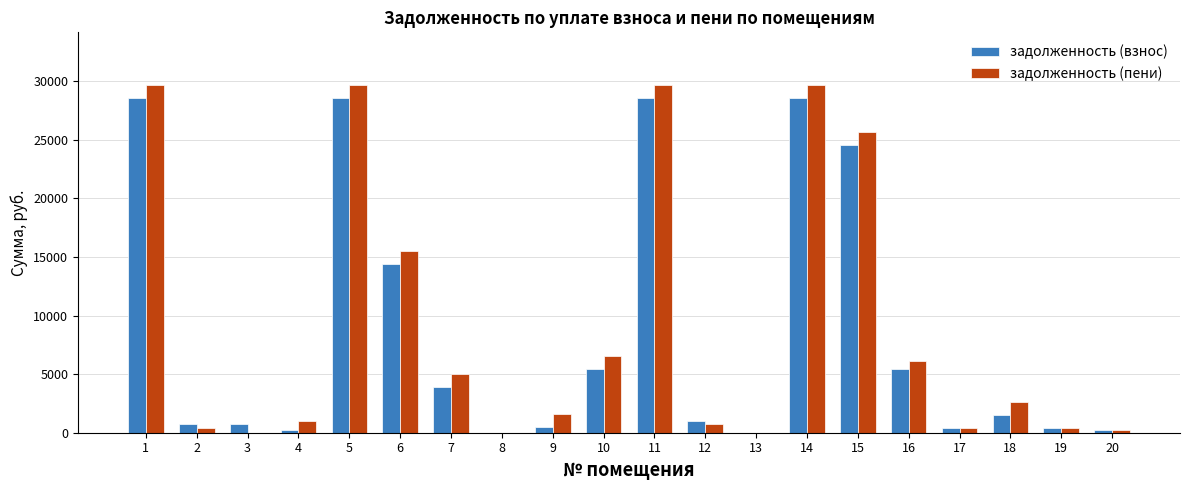

What is the highest value of the задолженность (пени) series?

29729.0